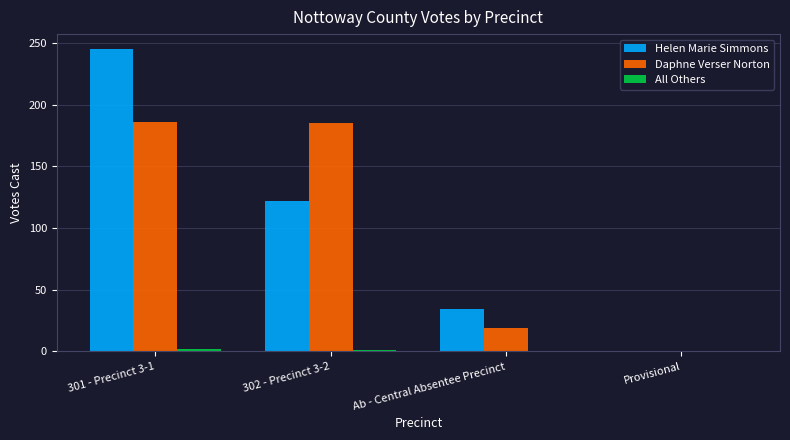

Is it true that Helen Marie Simmons equals 34 at Ab - Central Absentee Precinct?

True